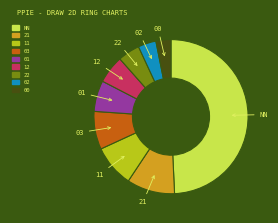

Approximately how many times larger is the value at 22 compared to 01?

0.7